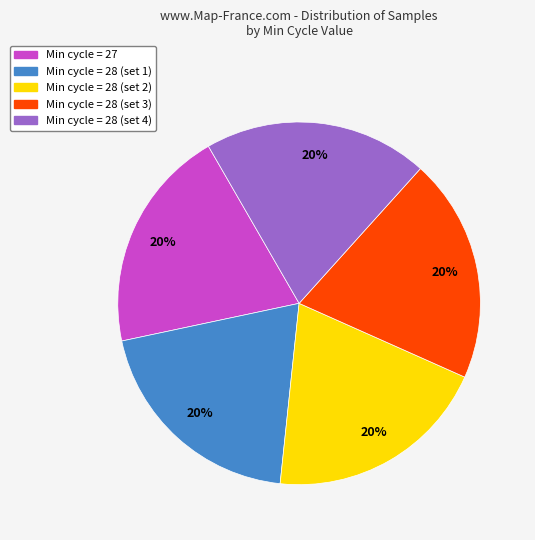

Does any single category account for the majority?

No